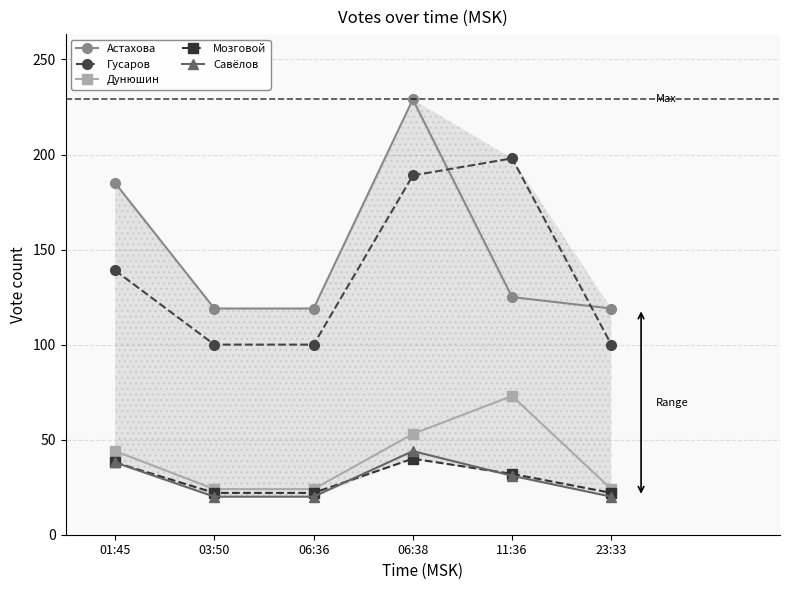

Which series has the widest spread of values?

Астахова